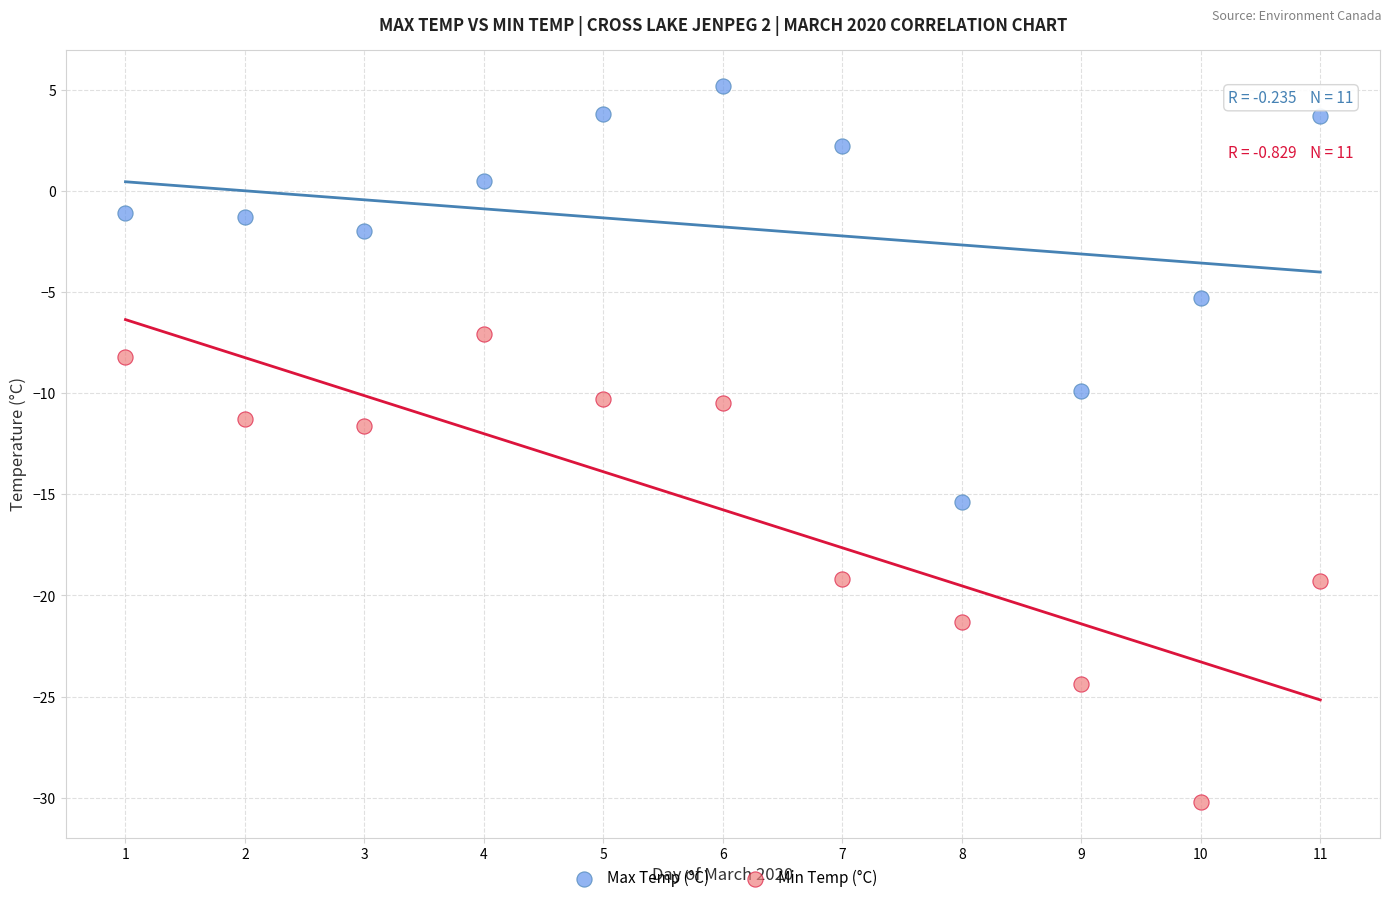

Across all data points, what is the range of Y values (max minus min)?

35.4